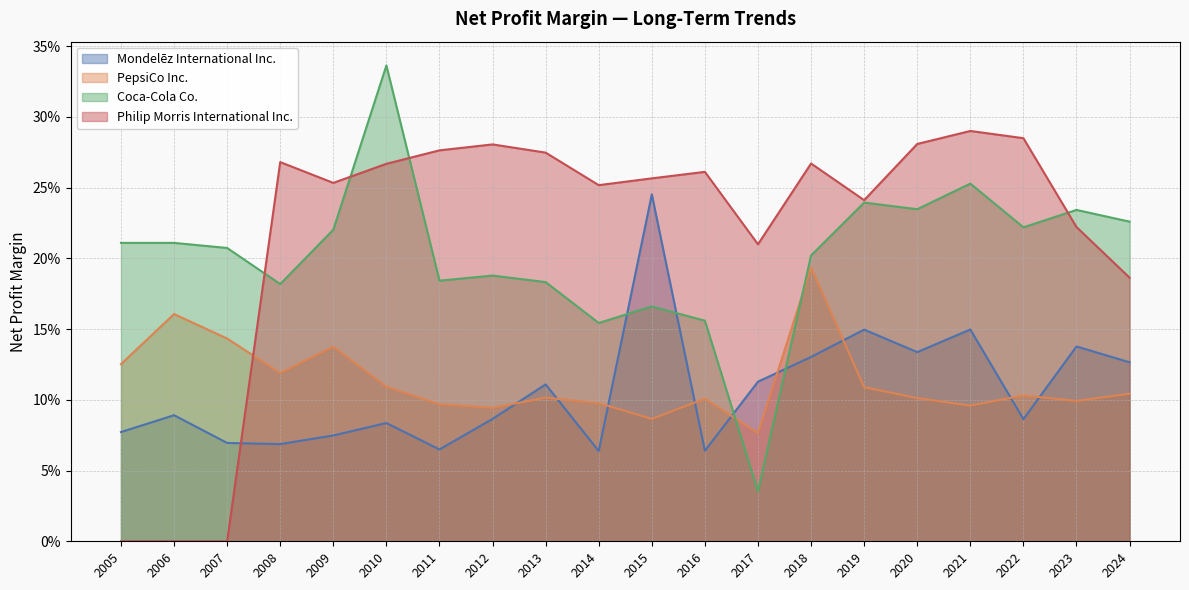

Does the chart have visible grid lines?

Yes